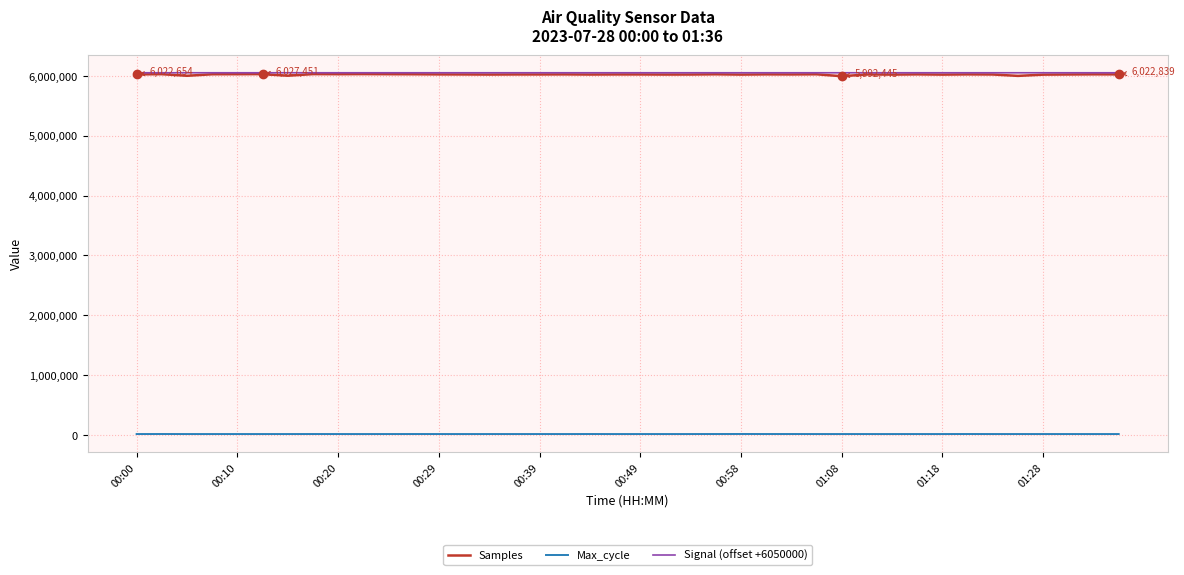

What is the highest value of the Samples series?

6027451